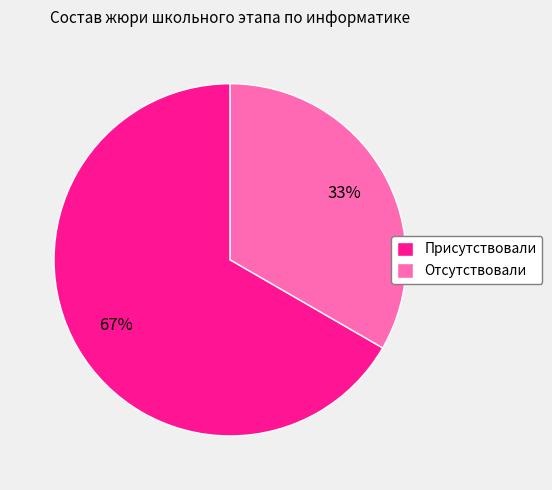

What is the largest slice in the pie chart?

Присутствовали